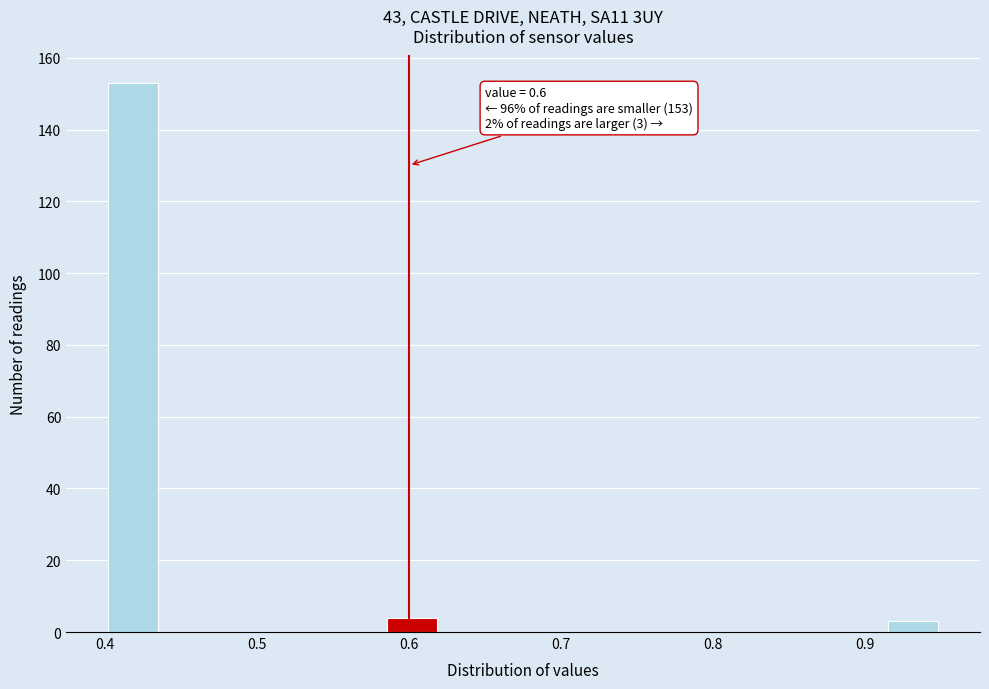

Around what value on the x-axis is the tallest bar? Give the approximate position of its centre, as read against the axis.

0.42